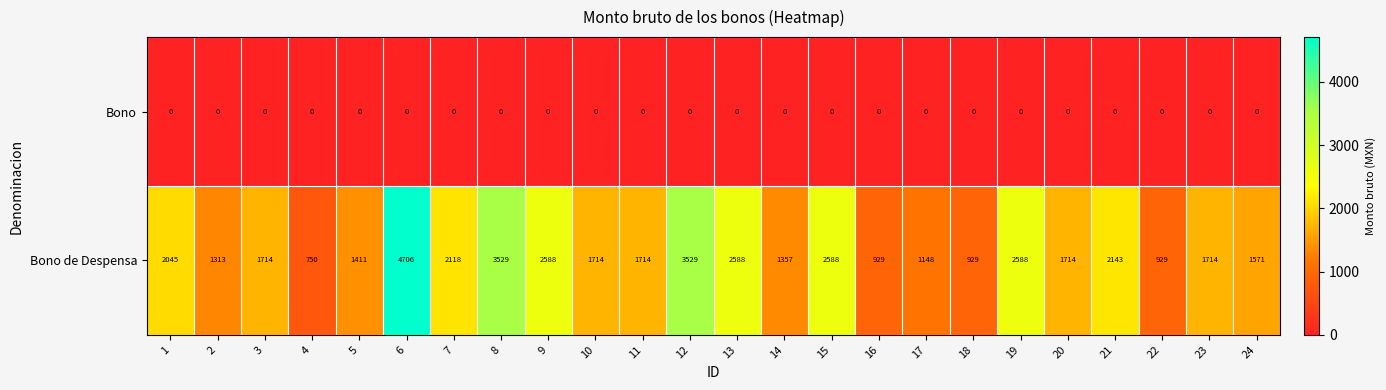

Rank the series at 9 from lowest to highest value.

Bono, Bono de Despensa